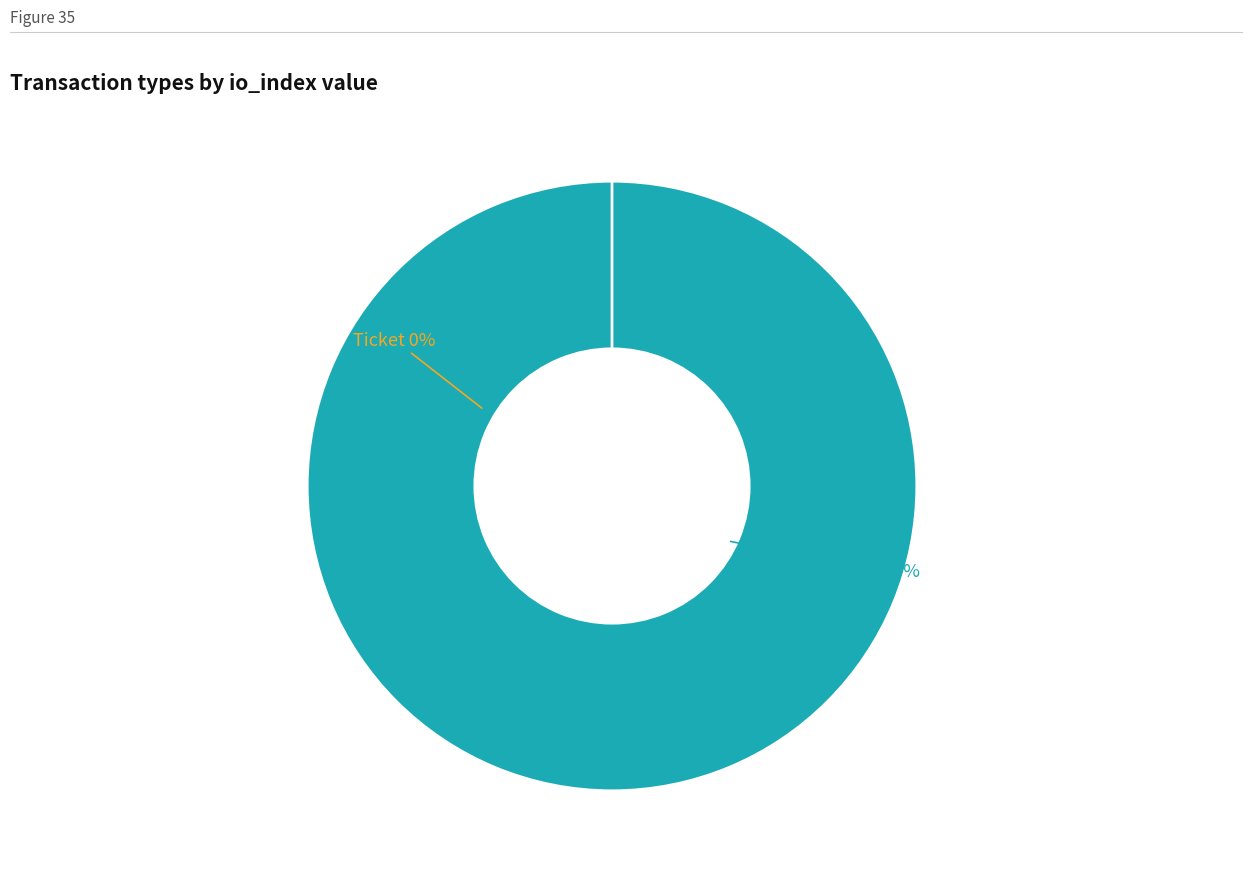

What is the change in value from Vote to Ticket?

-1